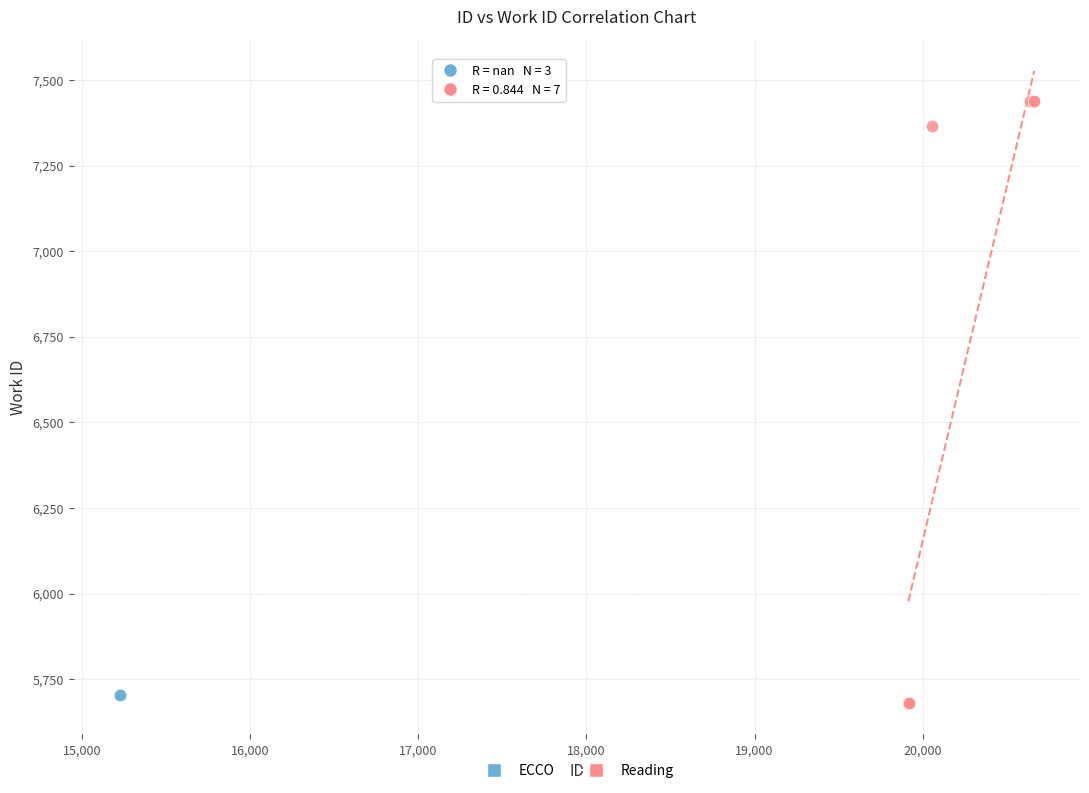

What are all the series names shown in the legend?

ECCO, Reading